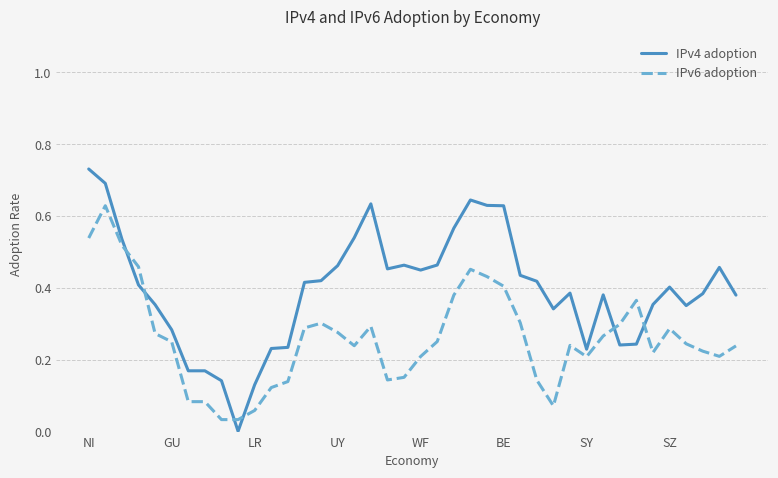

Which series has the largest total across all categories?

IPv4 adoption